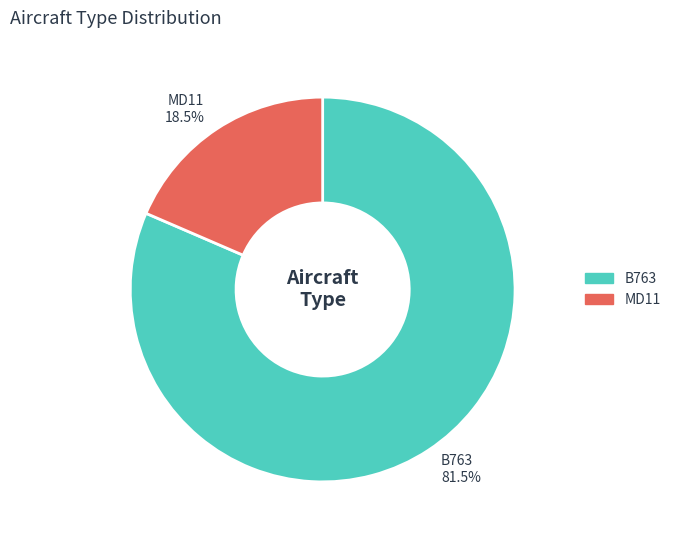

What is the ratio of the value at B763 to the value at MD11?

4.4